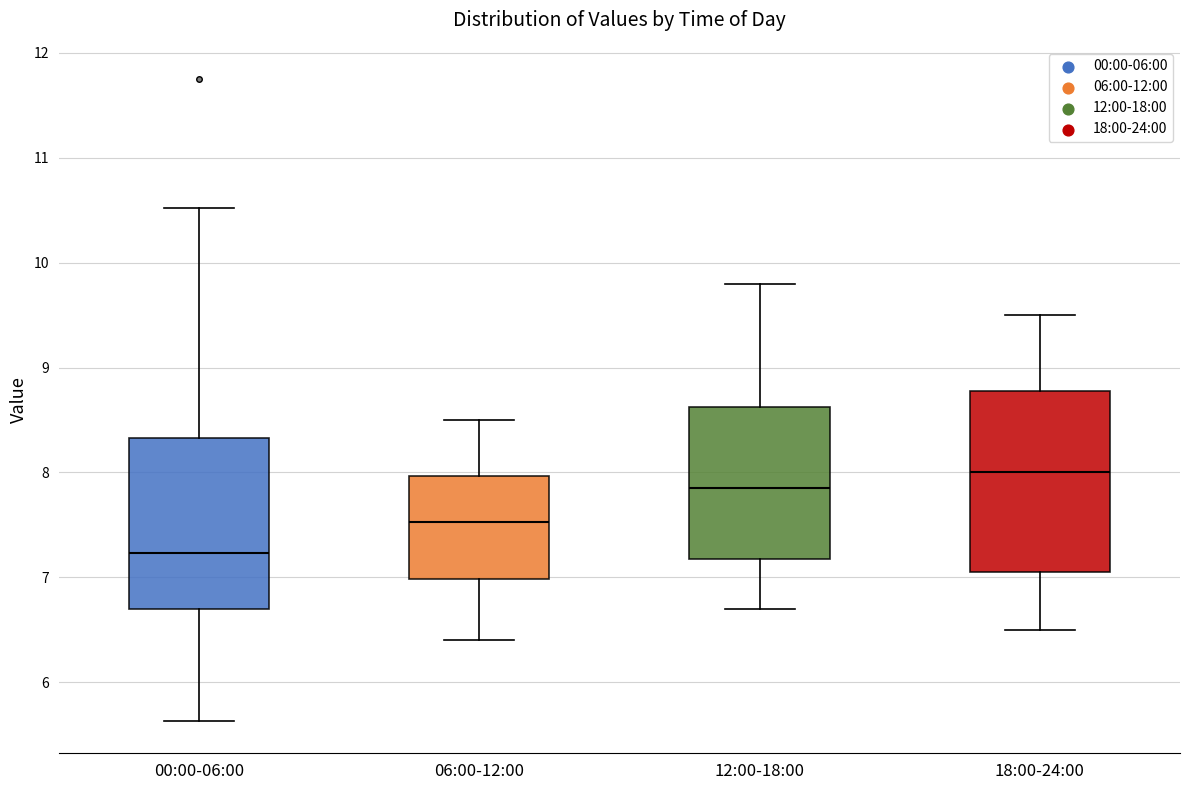

Reading left to right, transcribe this box plot: for each box, give where its median line is, the range the box spans, and where its two whiskers end, as read against the y-axis. The values are not printed on the chart, so give them approximately, as read against the axis.

00:00-06:00: median 7.2, box 6.7 to 8.3, whiskers 5.6 to 10.5
06:00-12:00: median 7.5, box 7.0 to 8.0, whiskers 6.4 to 8.5
12:00-18:00: median 7.9, box 7.2 to 8.6, whiskers 6.7 to 9.8
18:00-24:00: median 8.0, box 7.1 to 8.8, whiskers 6.5 to 9.5